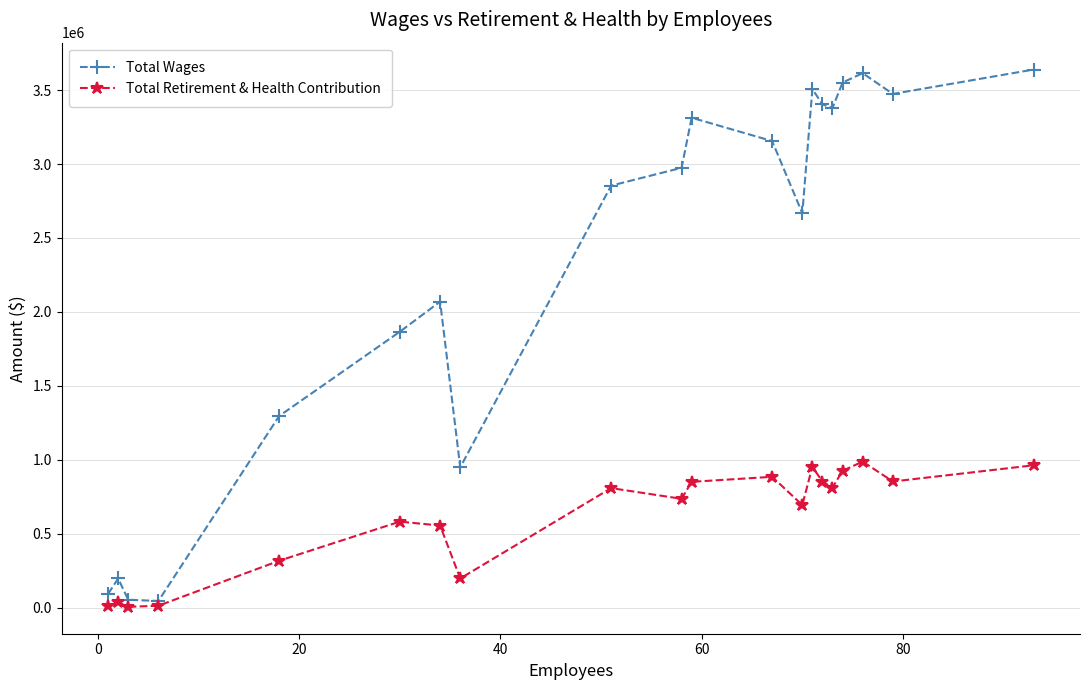

Which series has the widest spread of values?

Total Wages